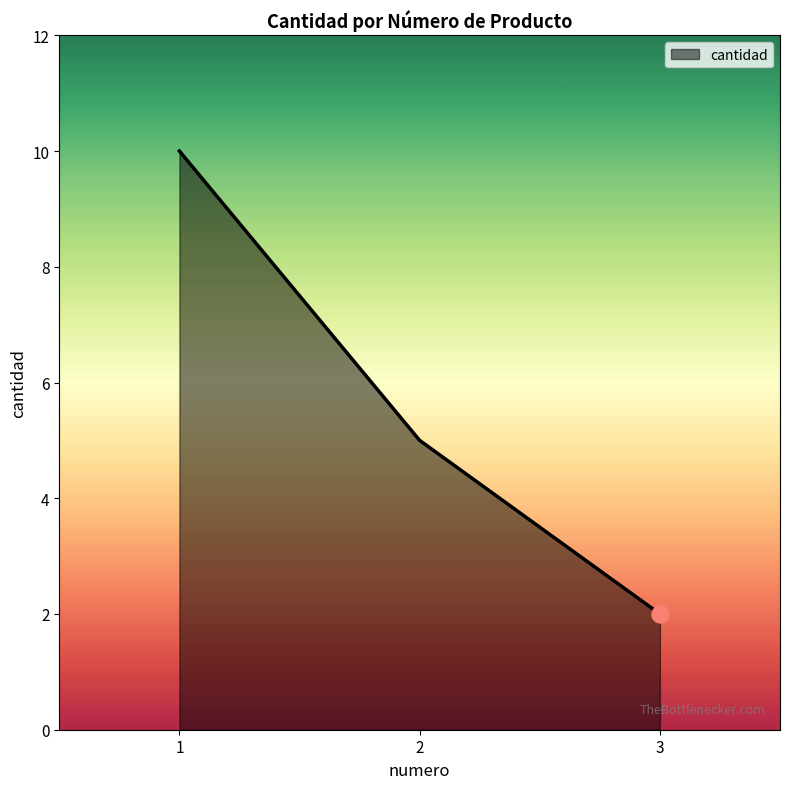

Which has a higher value, 2 or 1?

1